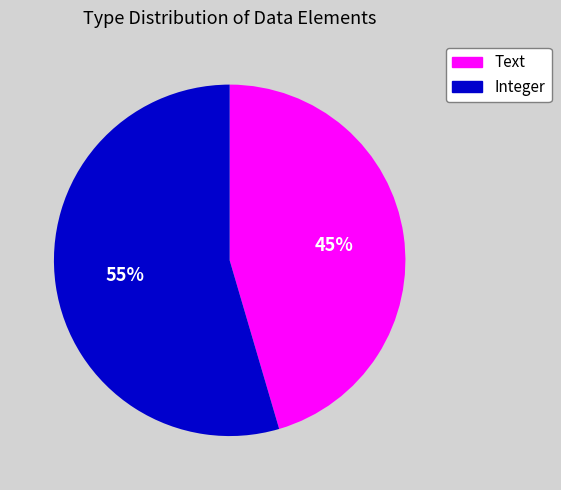

What is the ratio of the value at Text to the value at Integer?

0.8